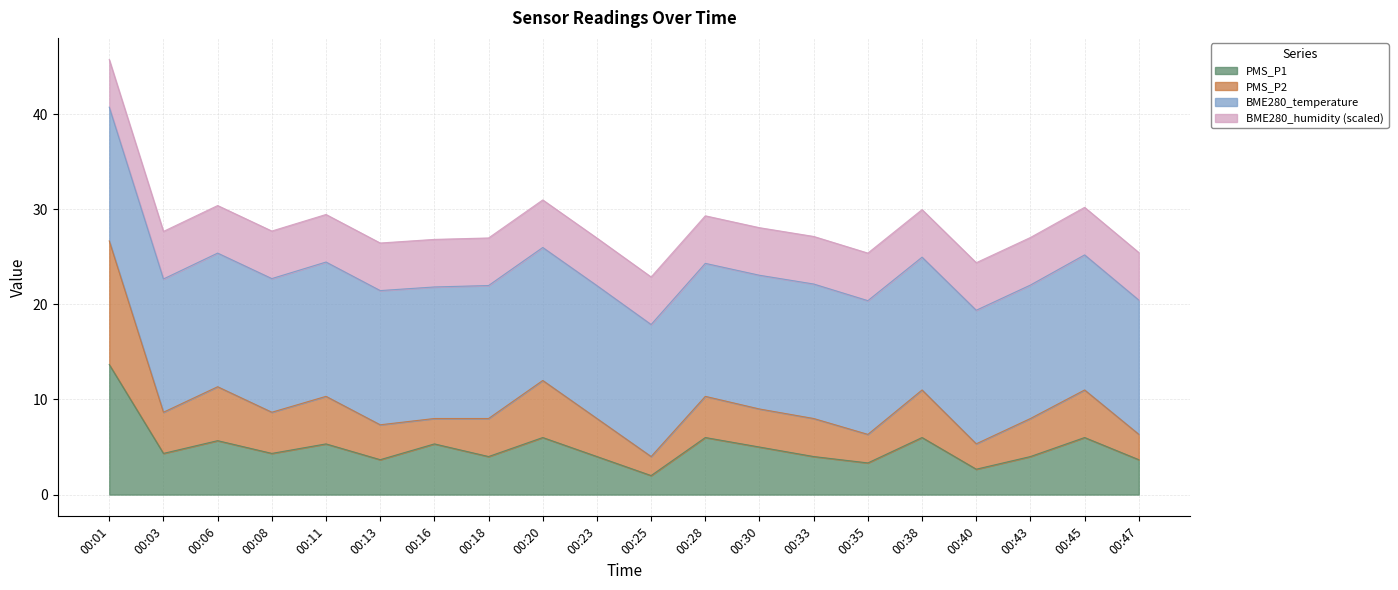

At which category is the sum across all series the highest?

00:01